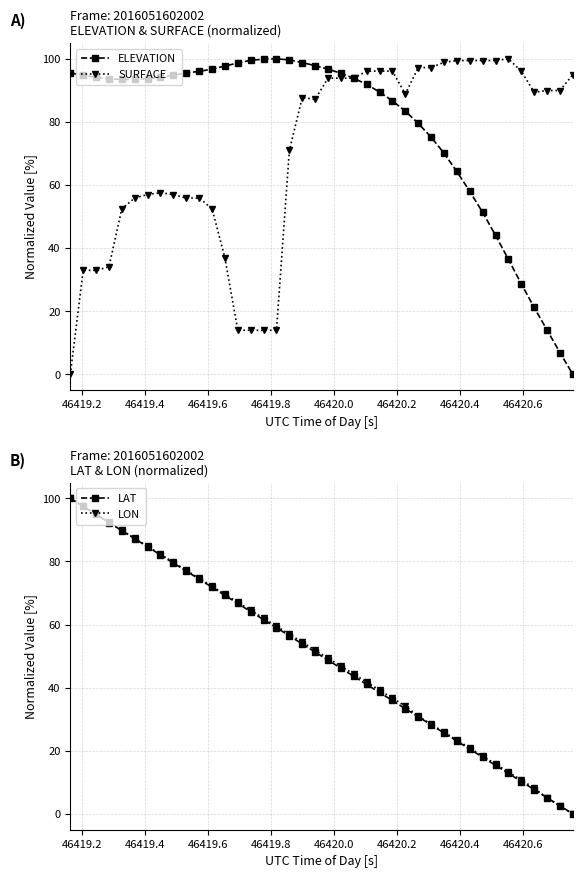

True or false: LAT has more than 2 interior local peaks.

False